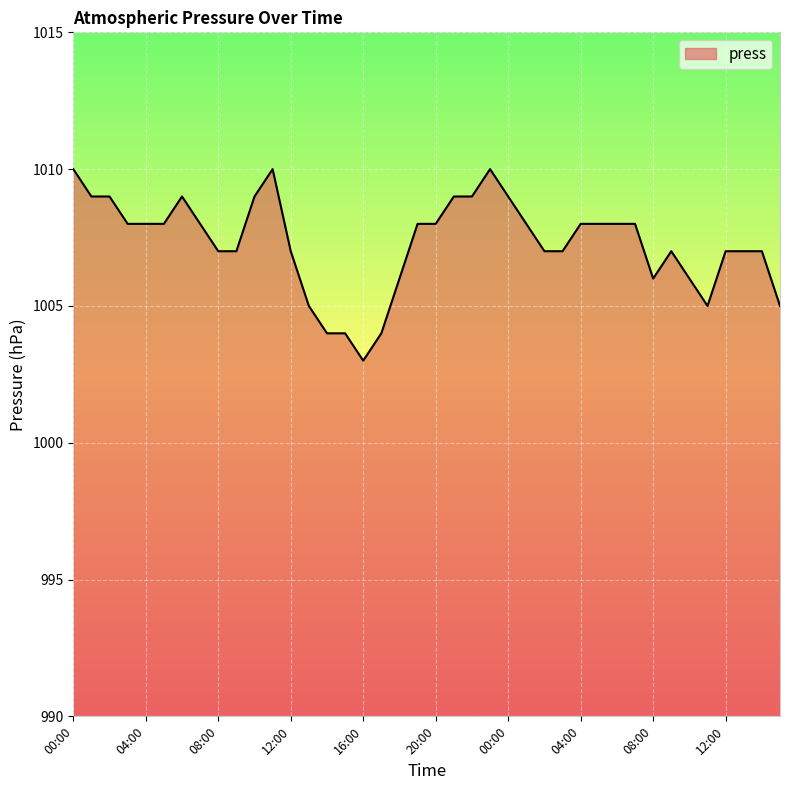

What is the maximum value shown in the chart?

1010